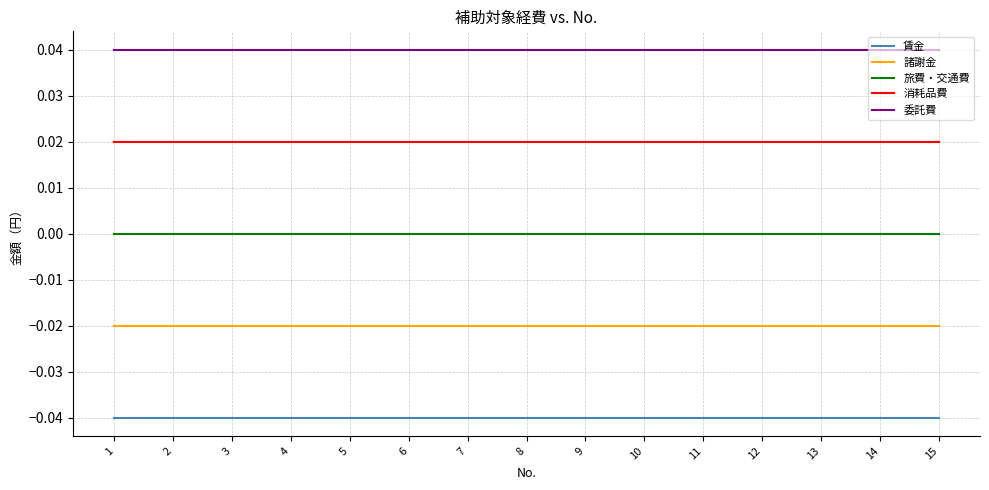

At 15, list the series in order from largest to smallest.

委託費, 消耗品費, 旅費・交通費, 諸謝金, 賃金